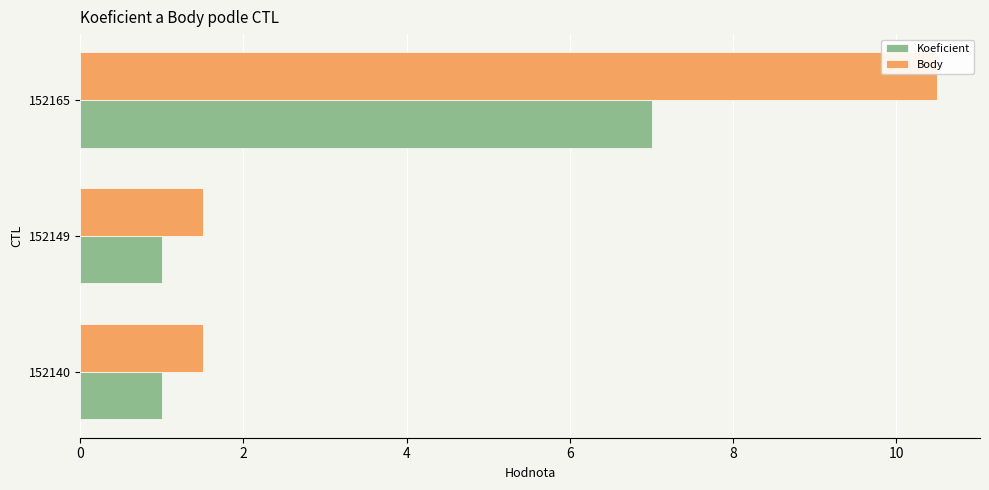

What are all the series names shown in the legend?

Koeficient, Body